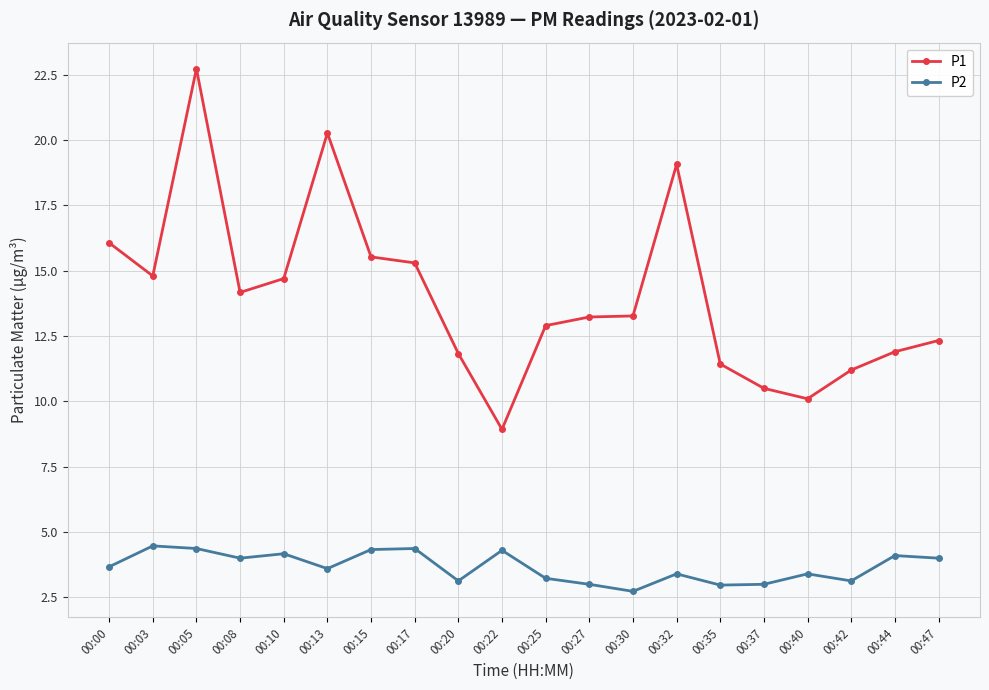

Does the chart have visible grid lines?

Yes